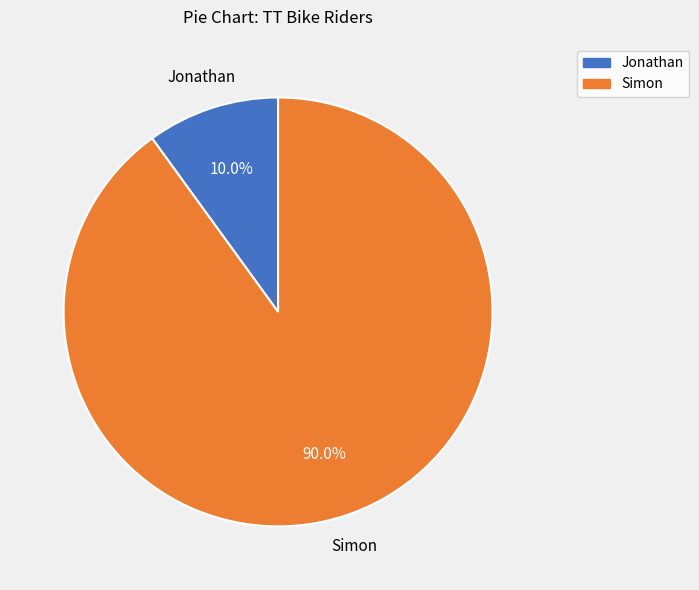

Do Jonathan and Simon together represent more than half of the pie?

Yes